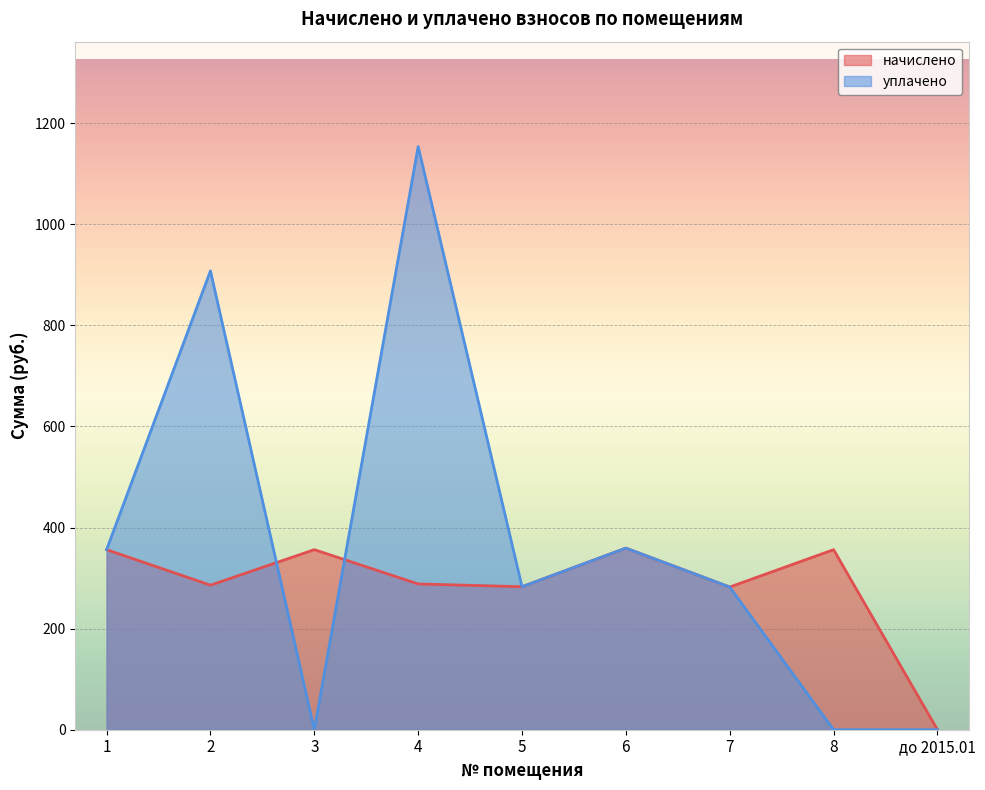

Where is уплачено nearest to the value 576?

6